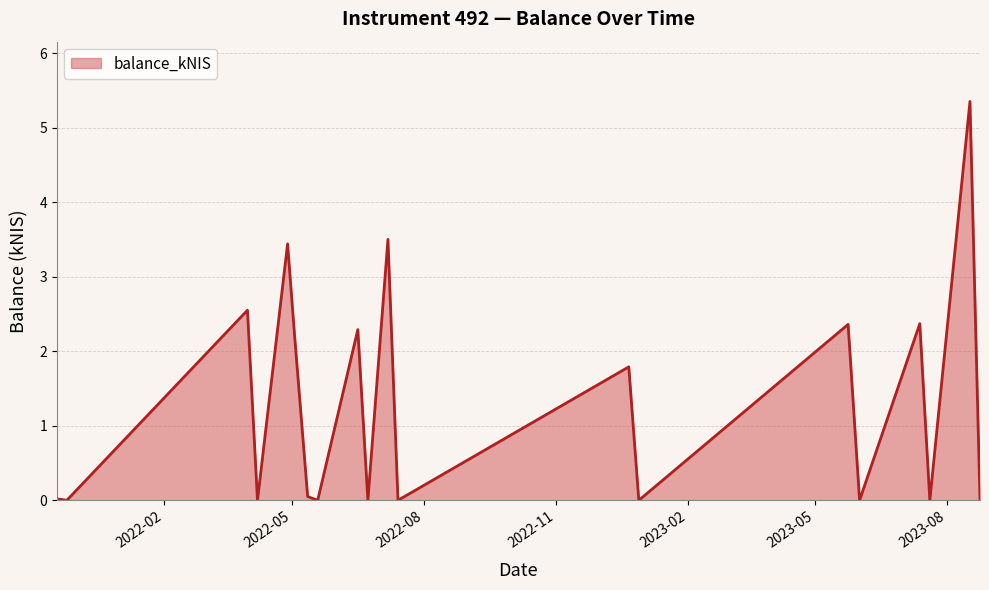

How many lines are shown in the chart?

1